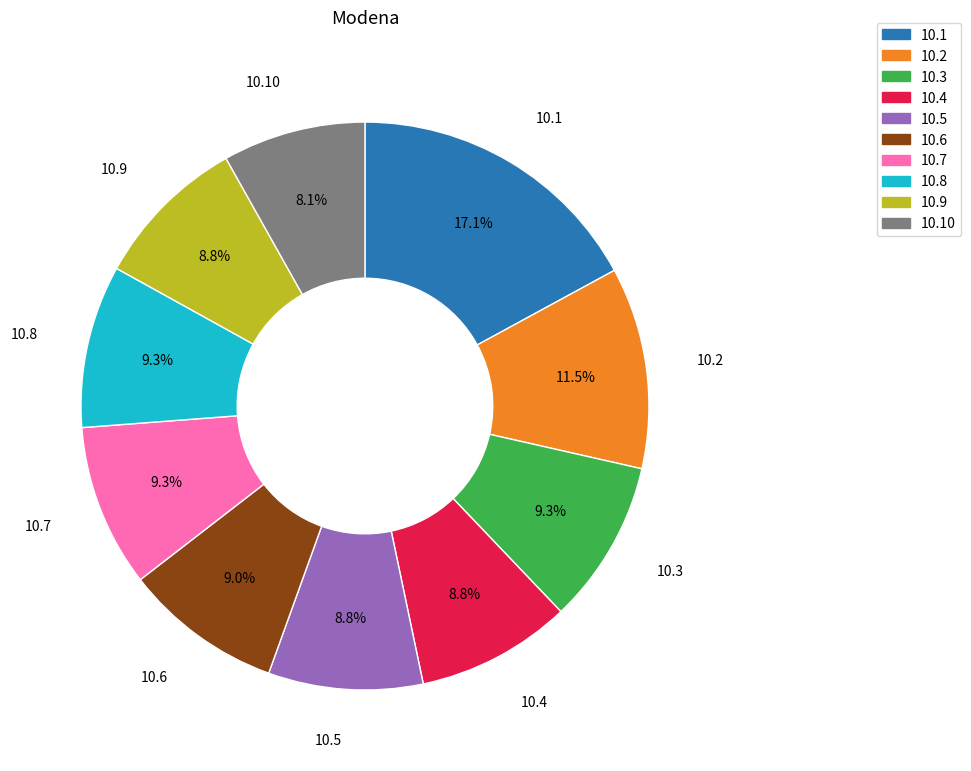

How many slices are in this pie chart?

10